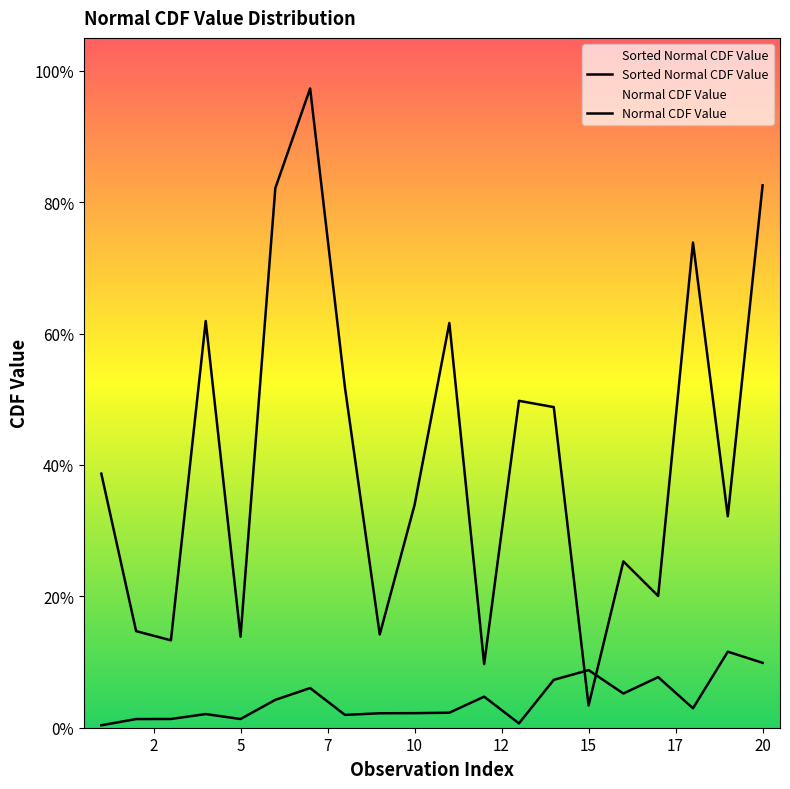

Does the chart display data point markers on the line(s)?

No